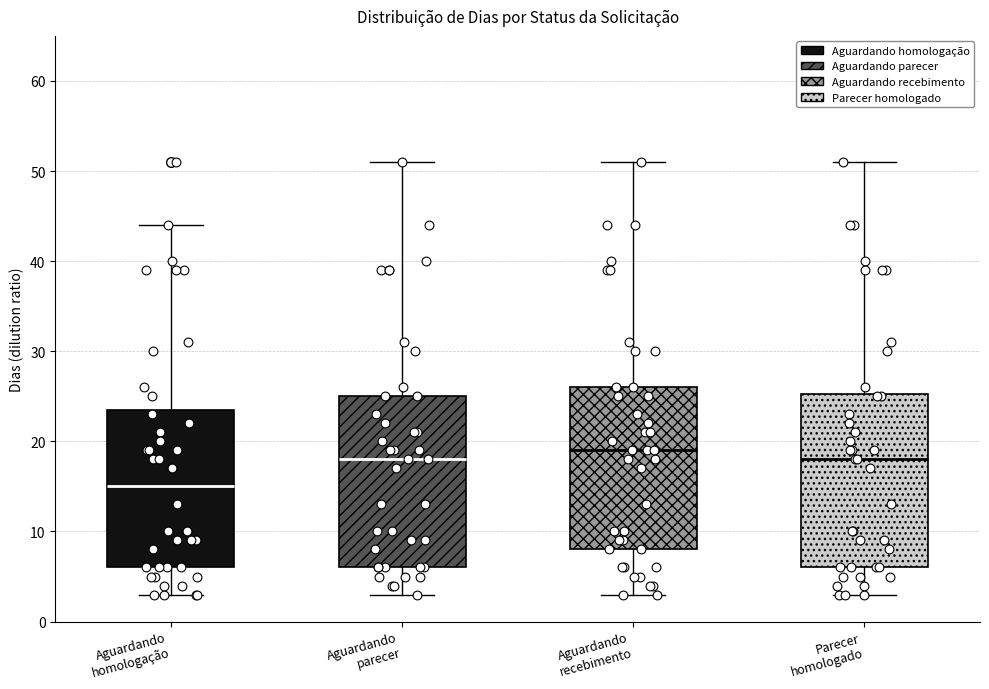

Reading left to right, transcribe this box plot: for each box, give where its median line is, the range the box spans, and where its two whiskers end, as read against the y-axis. The values are not printed on the chart, so give them approximately, as read against the axis.

Aguardando homologação: median 15, box 6 to 24, whiskers 3 to 44
Aguardando parecer: median 18, box 6 to 25, whiskers 3 to 51
Aguardando recebimento: median 19, box 8 to 26, whiskers 3 to 51
Parecer homologado: median 18, box 6 to 25, whiskers 3 to 51